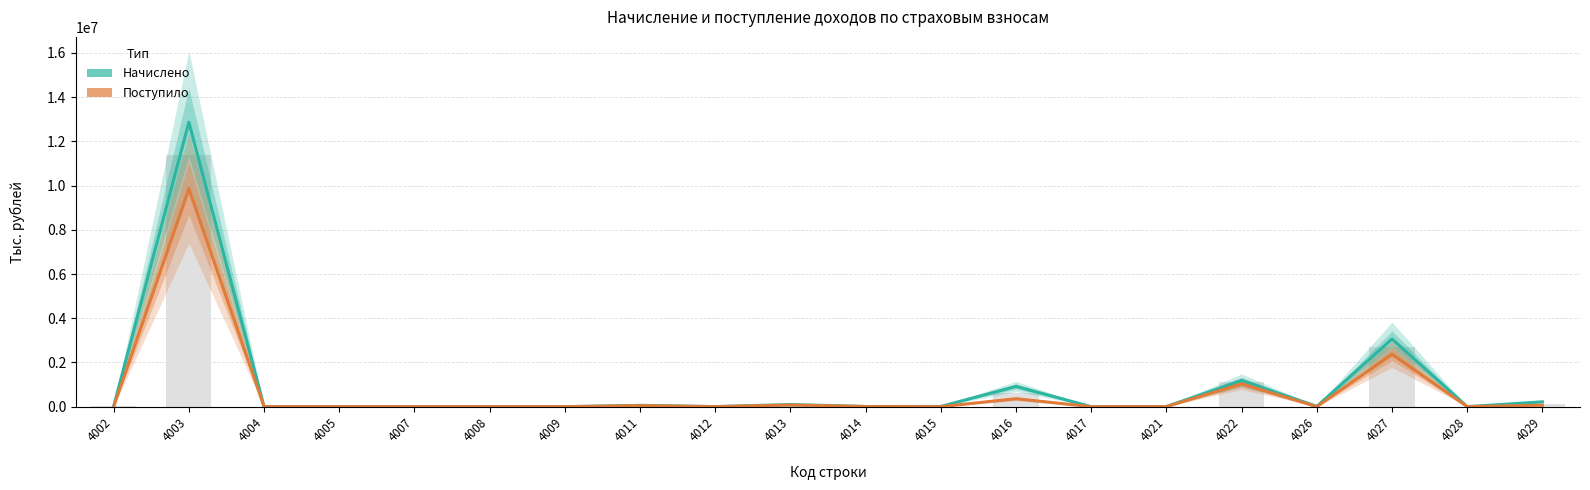

At which category is the sum across all series the highest?

4003